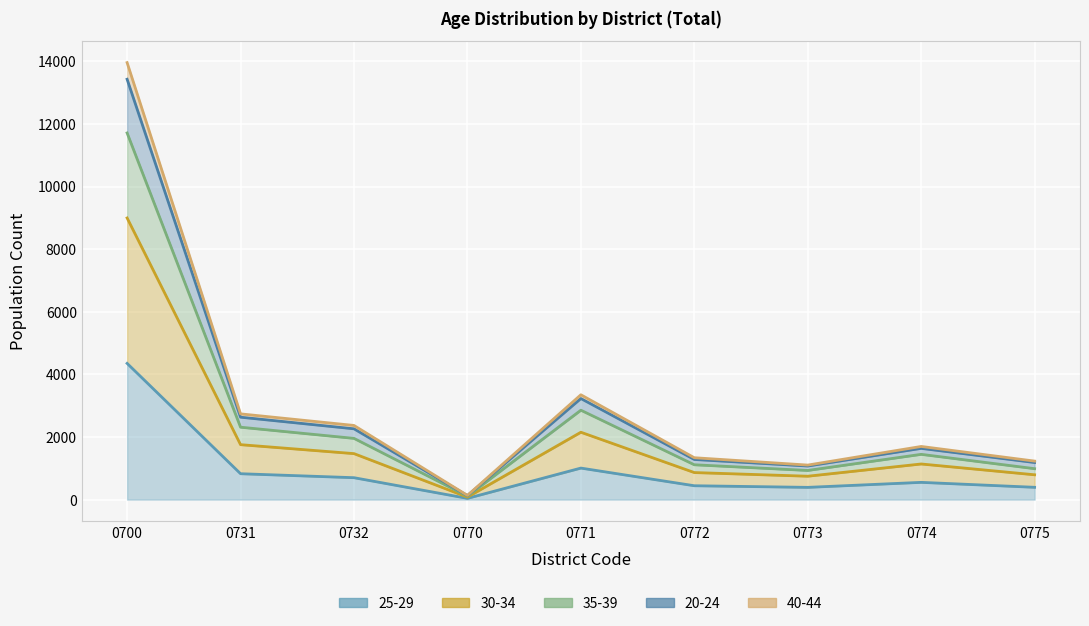

Which category has the lowest value across all series?

0770